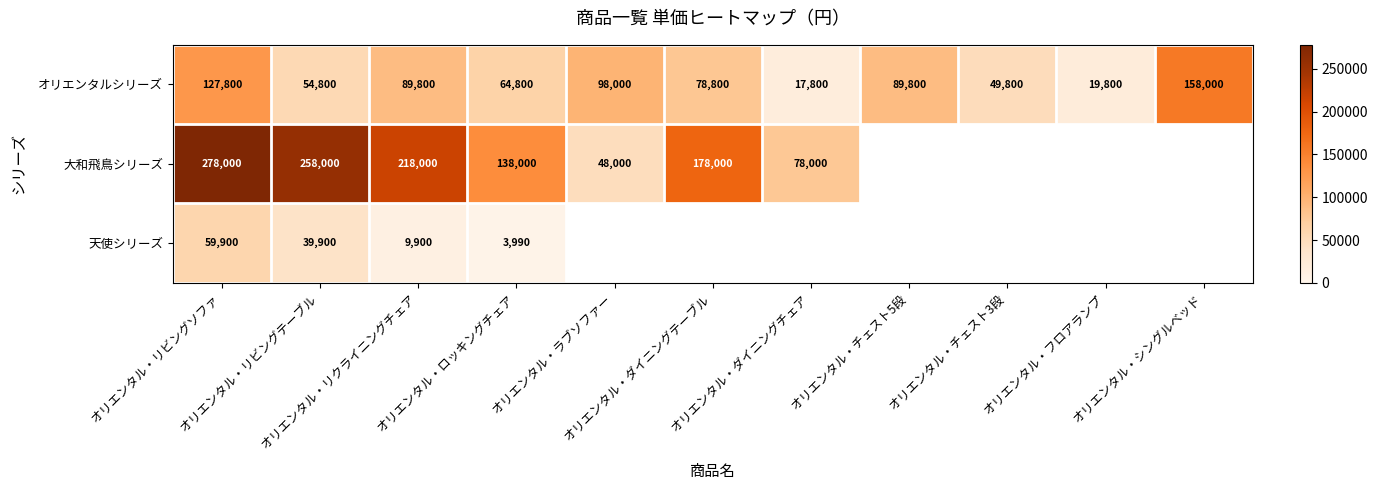

What is the difference between the maximum and second lowest values in the オリエンタルシリーズ series?

138200